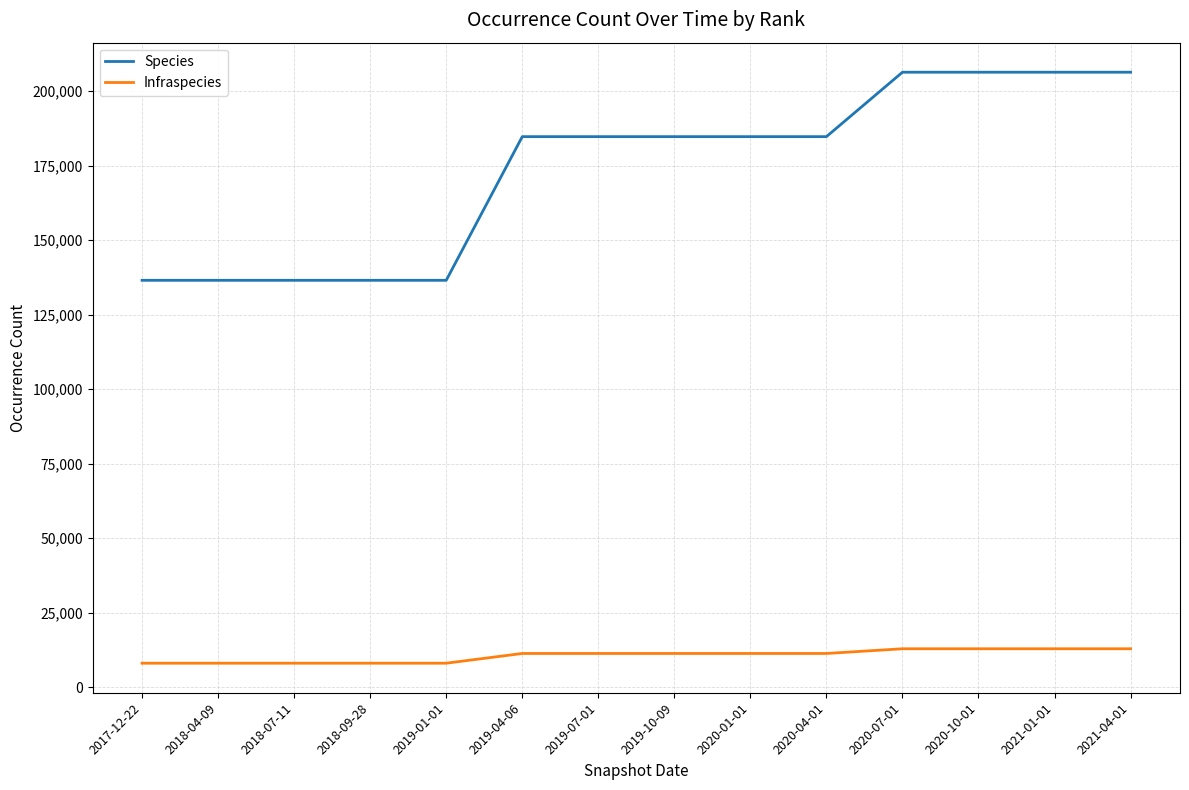

What is the minimum value for Infraspecies?

8041